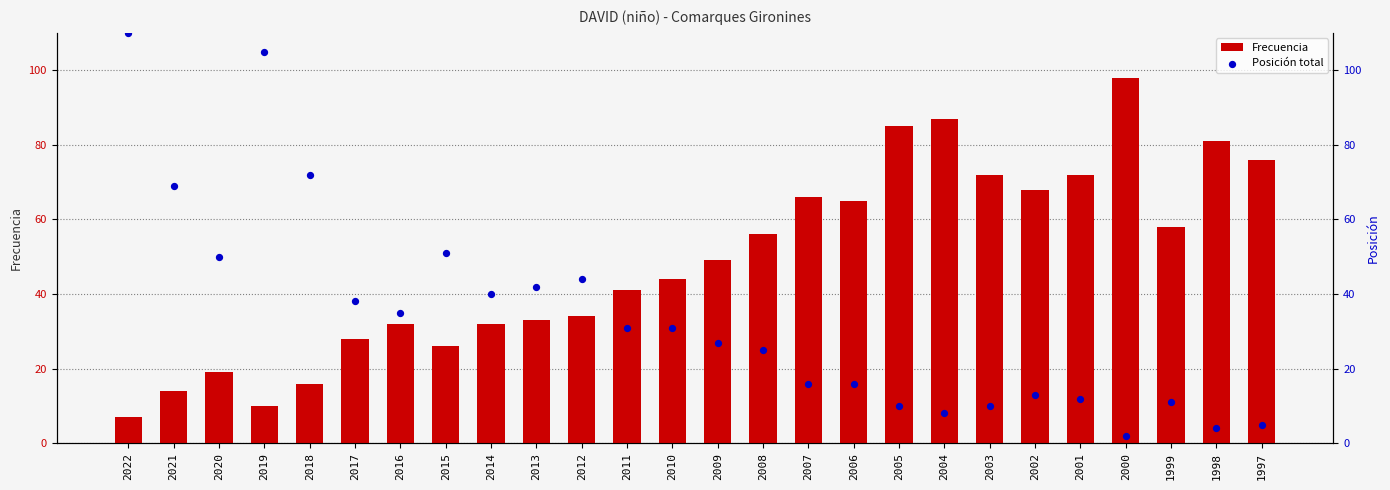

At how many categories does at least one series exceed 52?

16